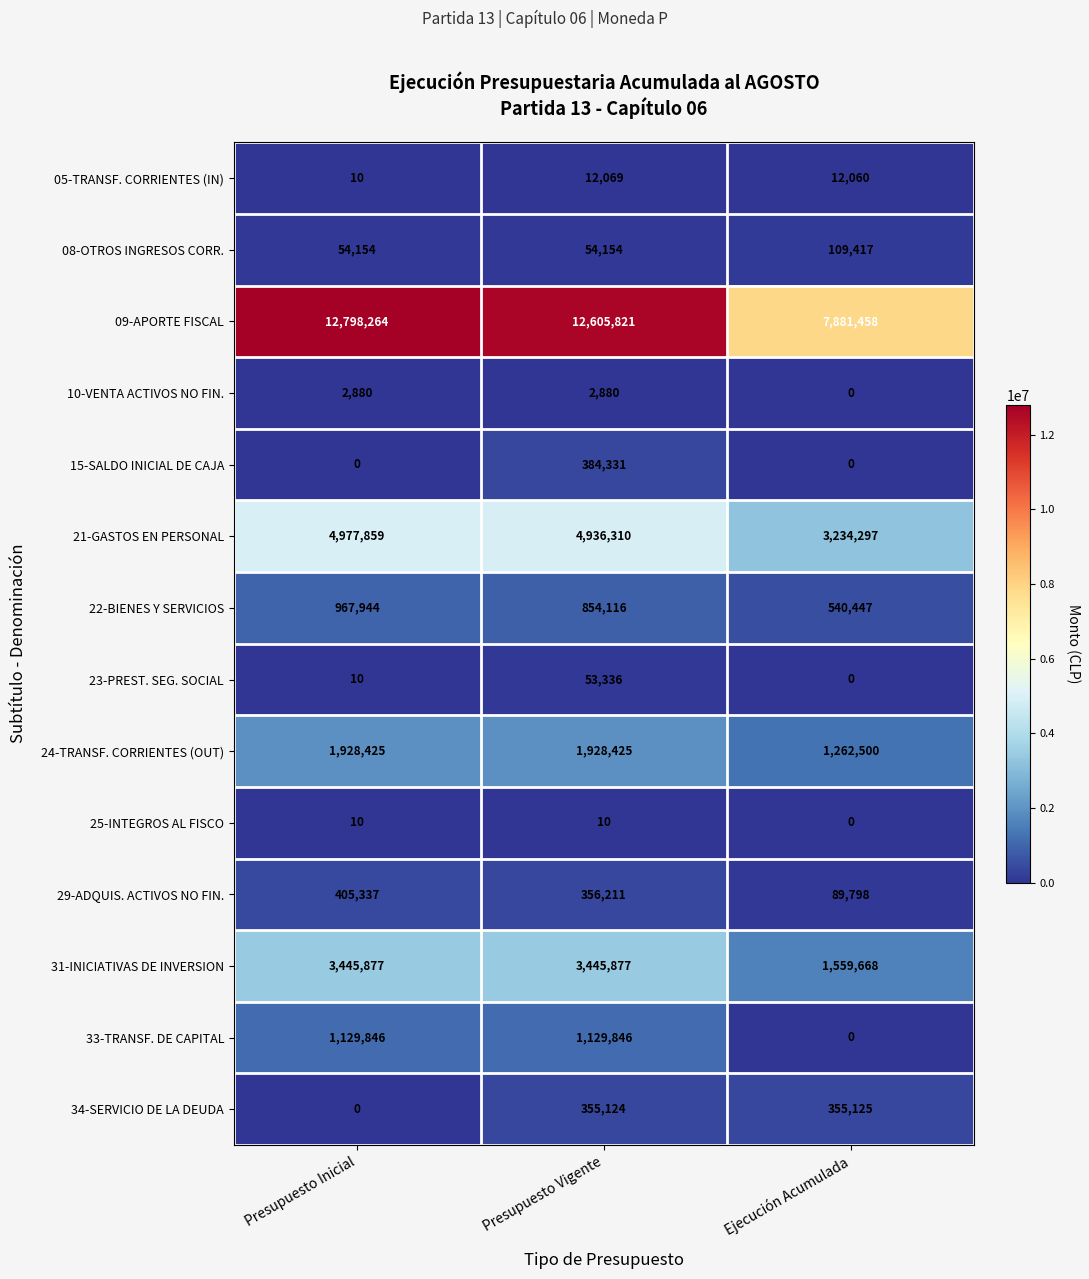

Rank the series at Presupuesto Vigente from lowest to highest value.

25-INTEGROS AL FISCO, 10-VENTA ACTIVOS NO FIN., 05-TRANSF. CORRIENTES (IN), 23-PREST. SEG. SOCIAL, 08-OTROS INGRESOS CORR., 34-SERVICIO DE LA DEUDA, 29-ADQUIS. ACTIVOS NO FIN., 15-SALDO INICIAL DE CAJA, 22-BIENES Y SERVICIOS, 33-TRANSF. DE CAPITAL, 24-TRANSF. CORRIENTES (OUT), 31-INICIATIVAS DE INVERSION, 21-GASTOS EN PERSONAL, 09-APORTE FISCAL